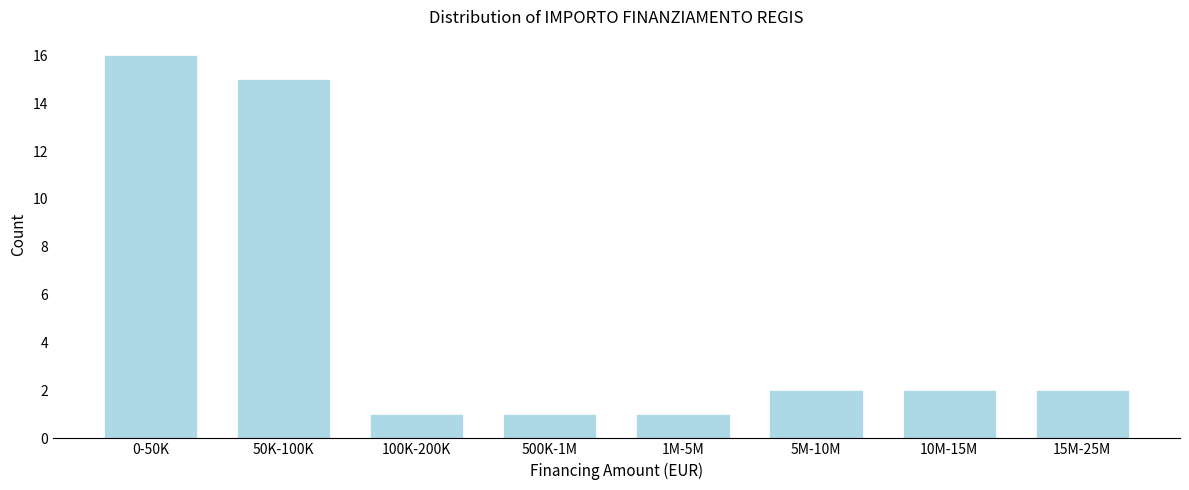

Reading left to right, list all the values displayed in this chart.

0-50K=16	50K-100K=15	100K-200K=1	500K-1M=1	1M-5M=1	5M-10M=2	10M-15M=2	15M-25M=2